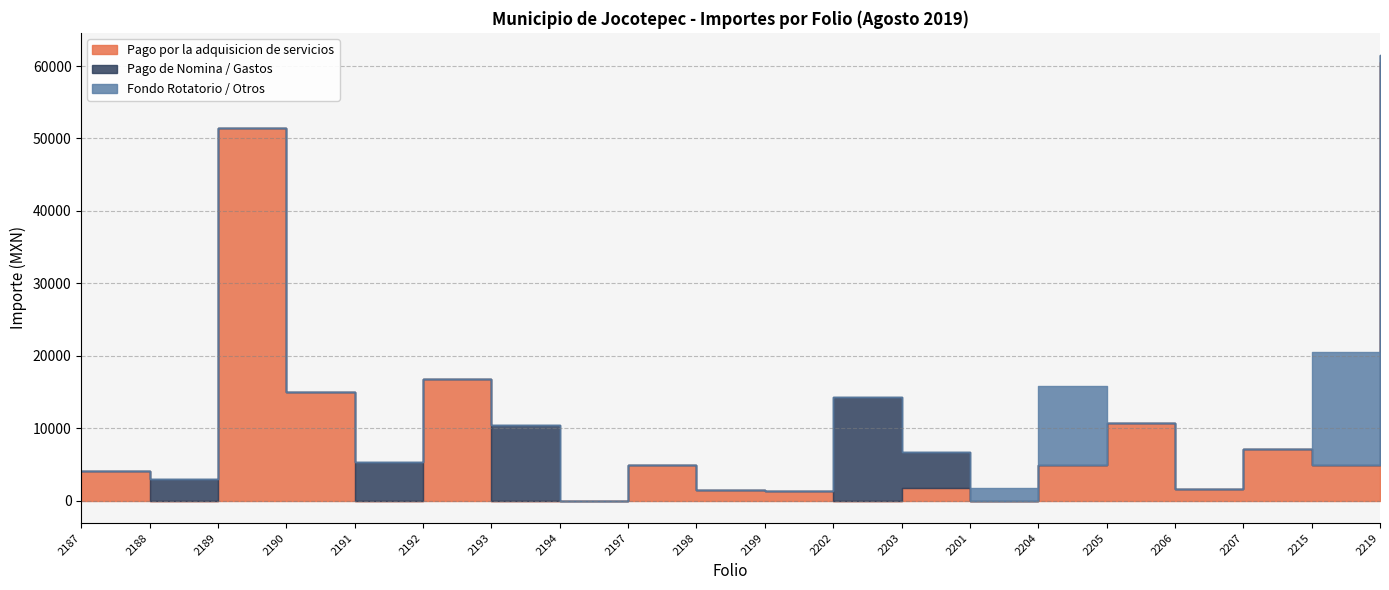

What is the difference between the Fondo Rotatorio / Otros values at 2203 and 2215?

15644.4